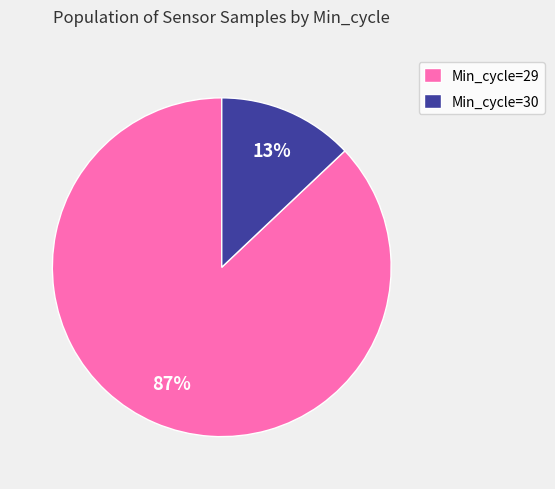

To the nearest percent, what is the average slice percentage?

50%